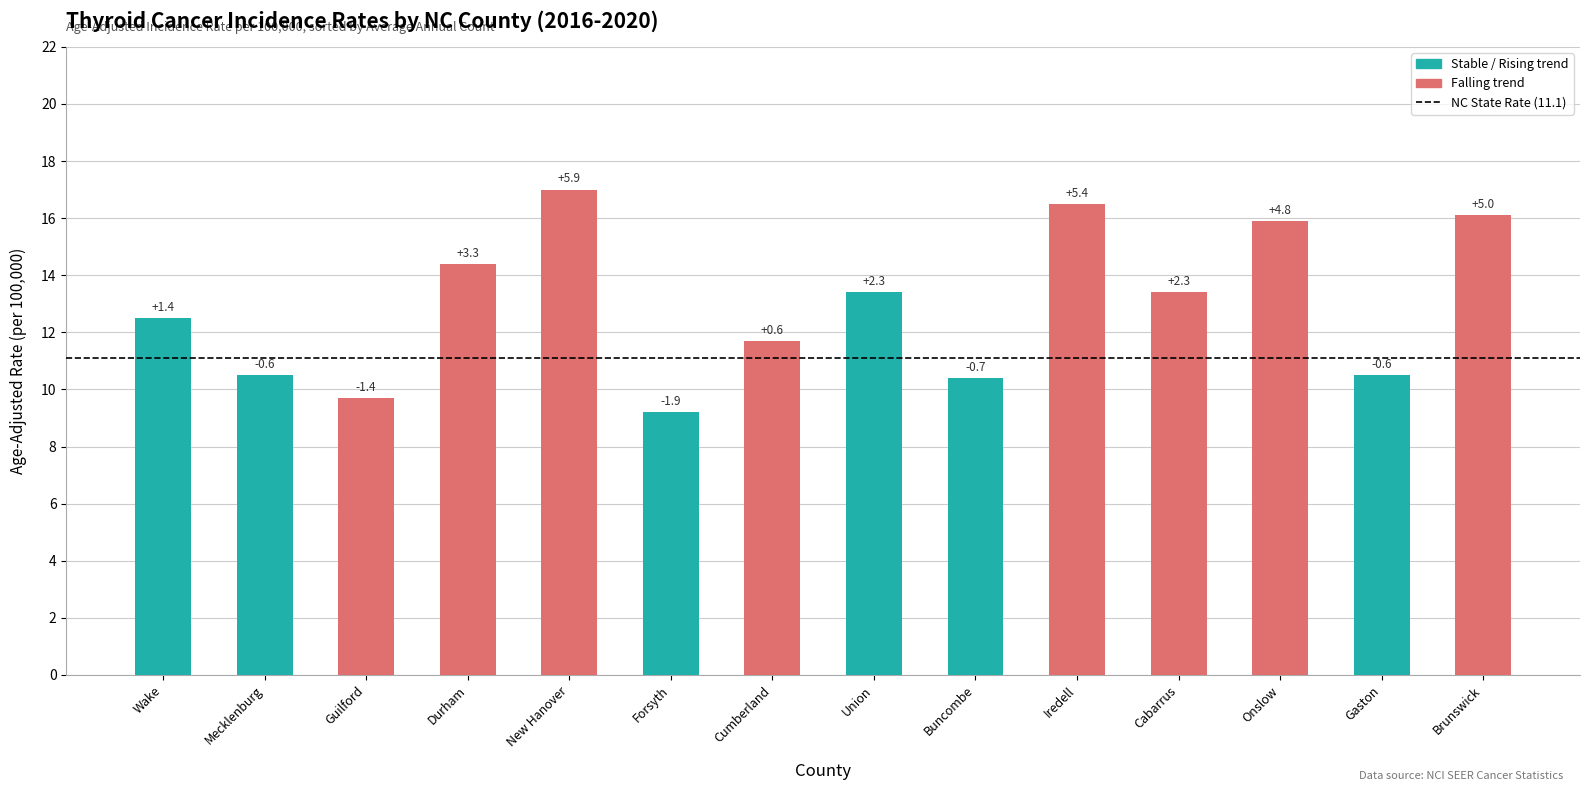

Reading left to right, extract all data points from this chart.

Wake=12.5	Mecklenburg=10.5	Guilford=9.7	Durham=14.4	New Hanover=17.0	Forsyth=9.2	Cumberland=11.7	Union=13.4	Buncombe=10.4	Iredell=16.5	Cabarrus=13.4	Onslow=15.9	Gaston=10.5	Brunswick=16.1